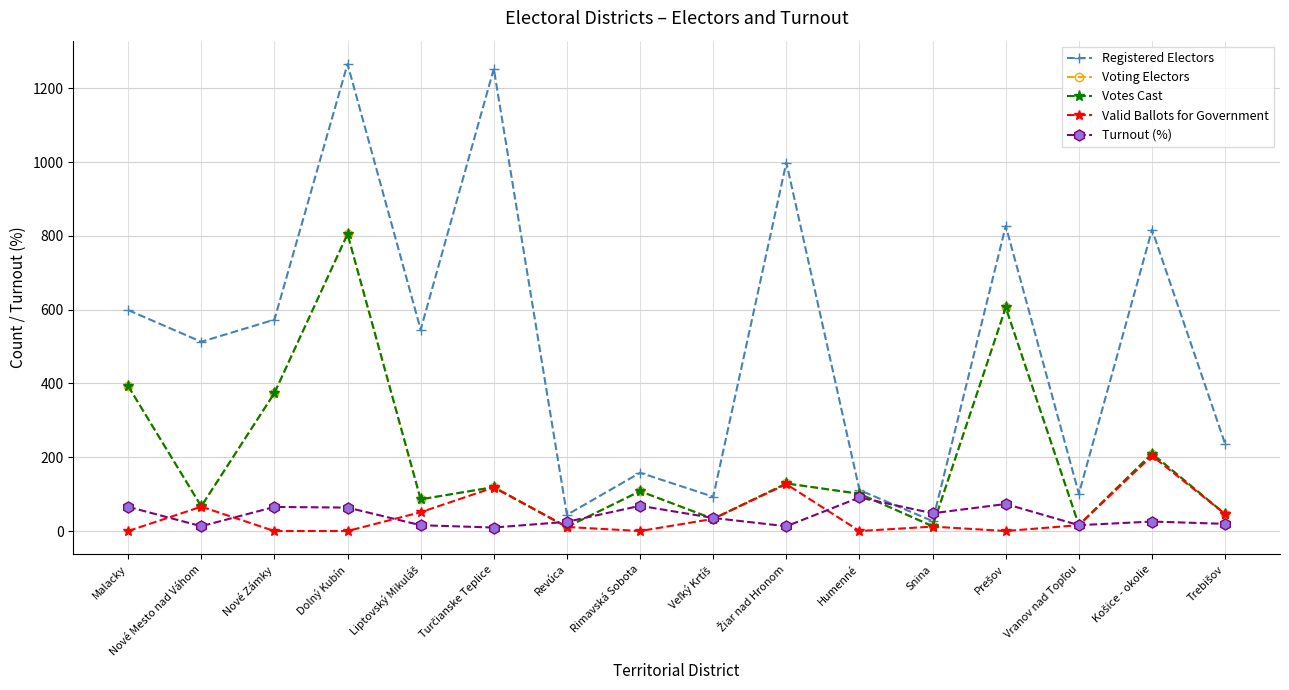

Which series changed the most between Nové Zámky and Žiar nad Hronom?

Registered Electors